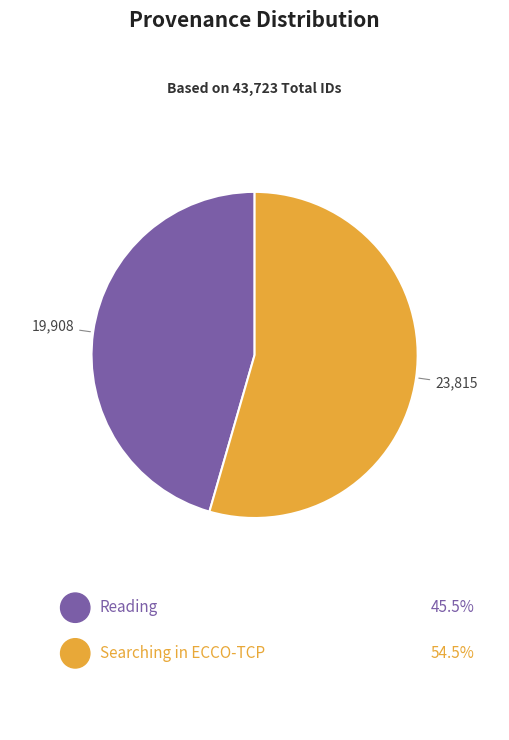

Does any single category account for the majority?

Yes